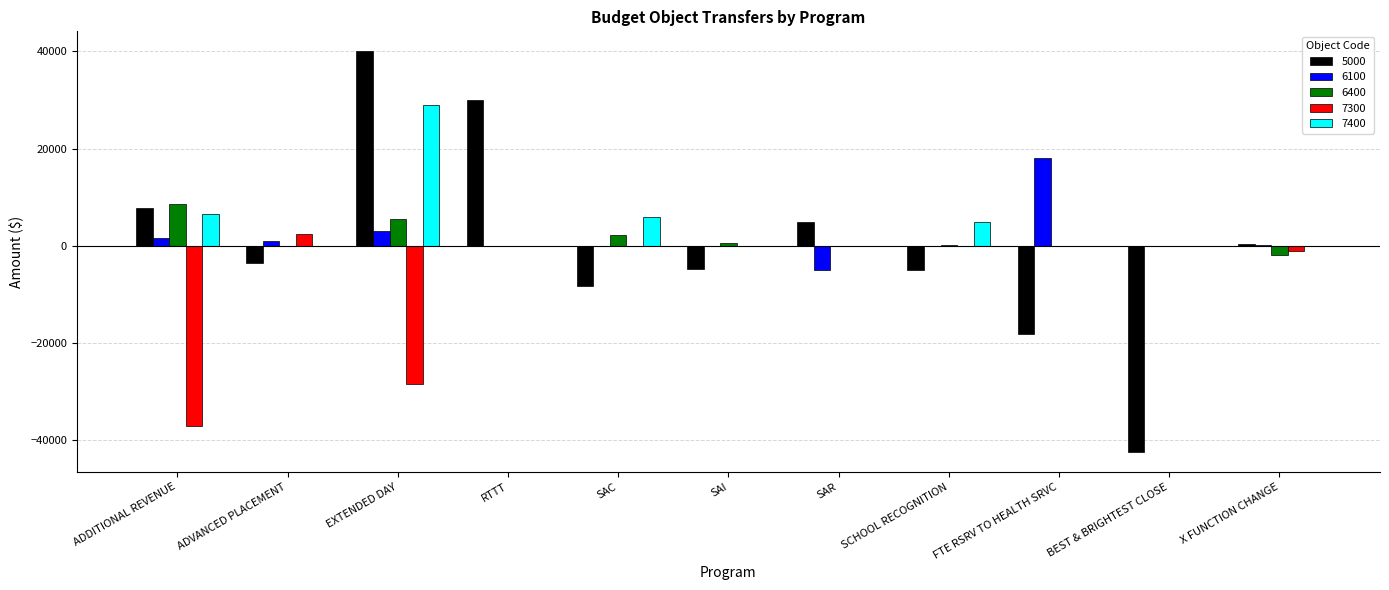

Which label corresponds to the largest value in the chart?

EXTENDED DAY